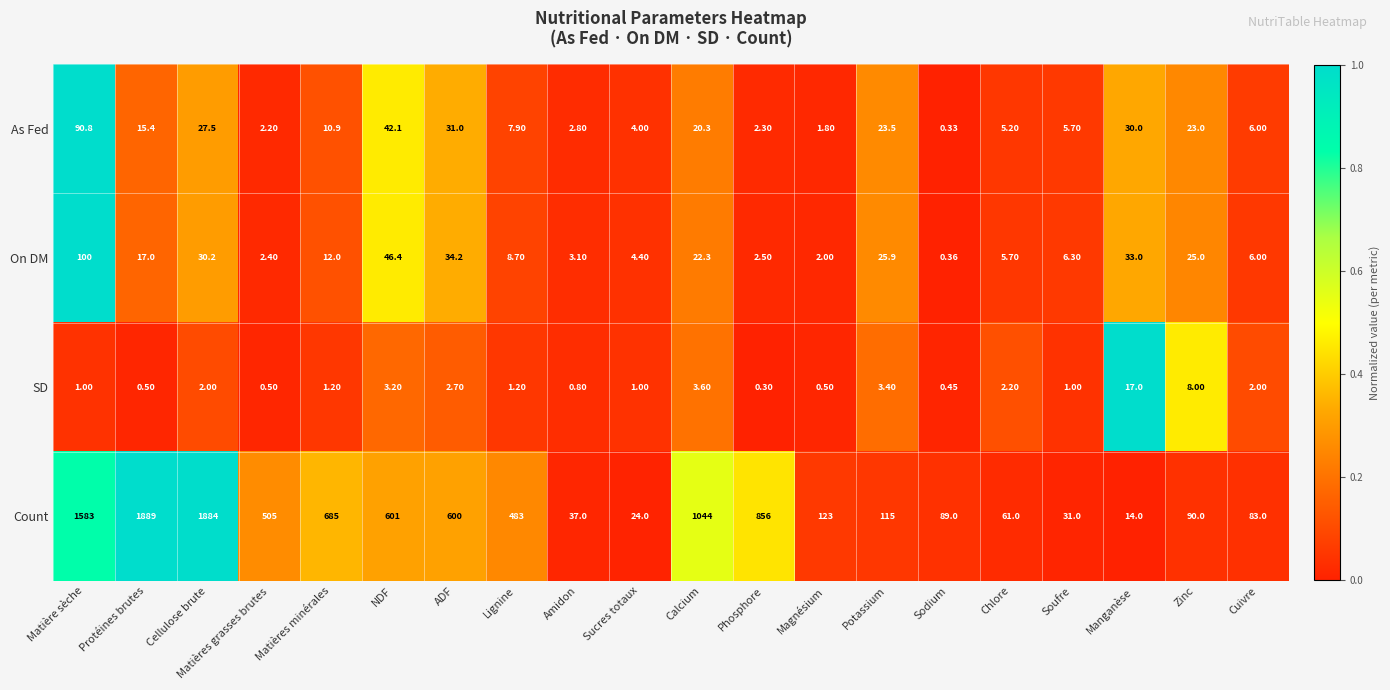

At which category does the chart reach its minimum across all series?

Phosphore